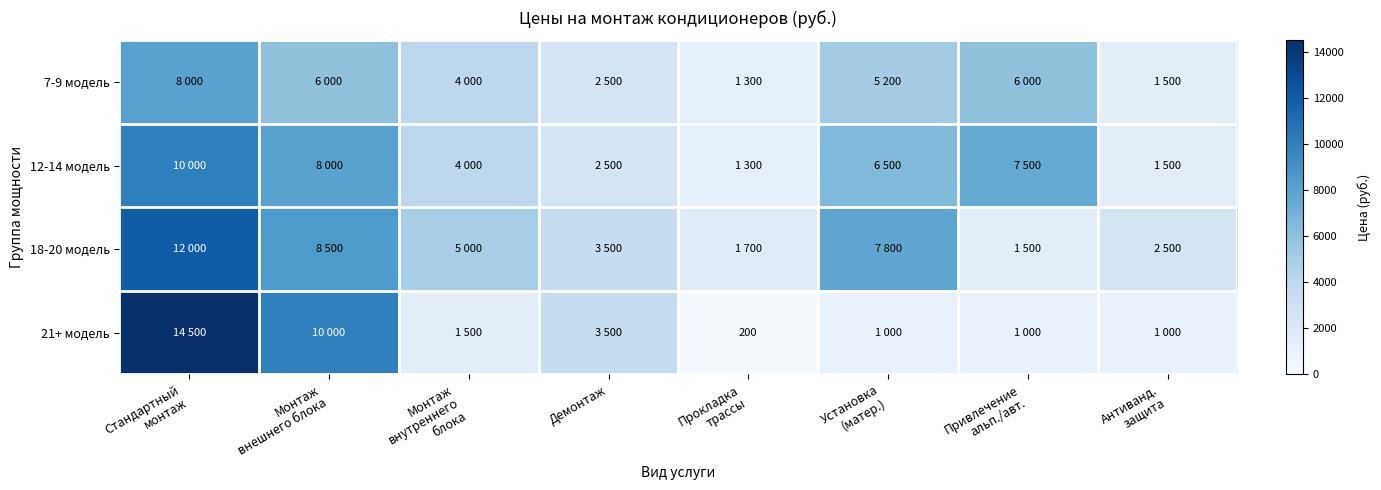

Rank the series at Монтаж внутреннего блока from highest to lowest value.

18-20 модель, 7-9 модель, 12-14 модель, 21+ модель